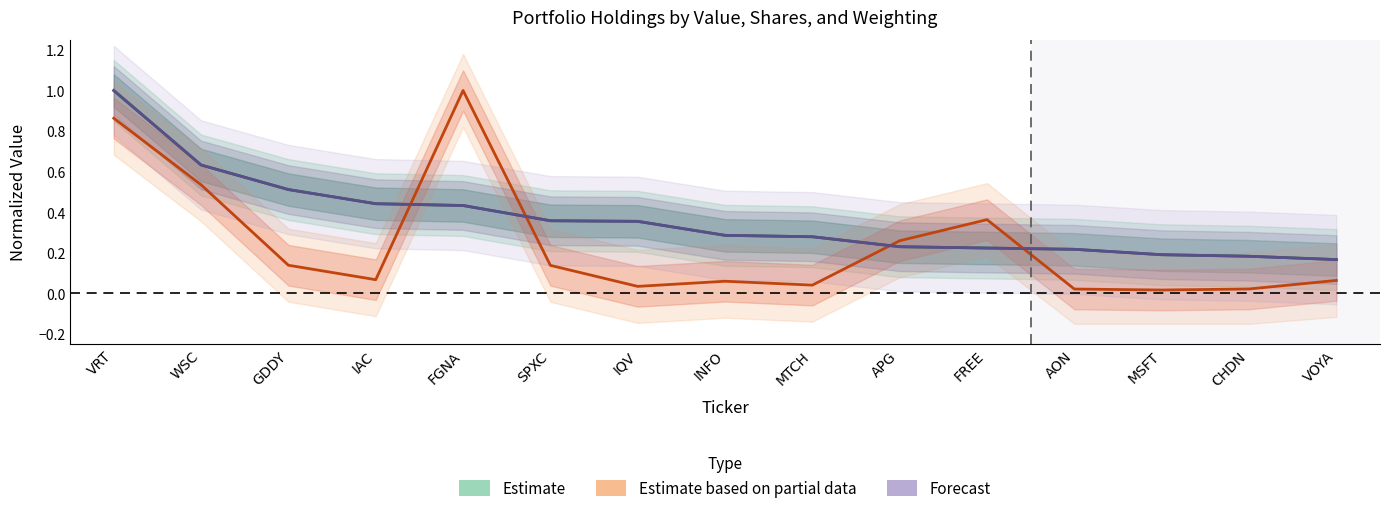

What position from the left is AON?

12